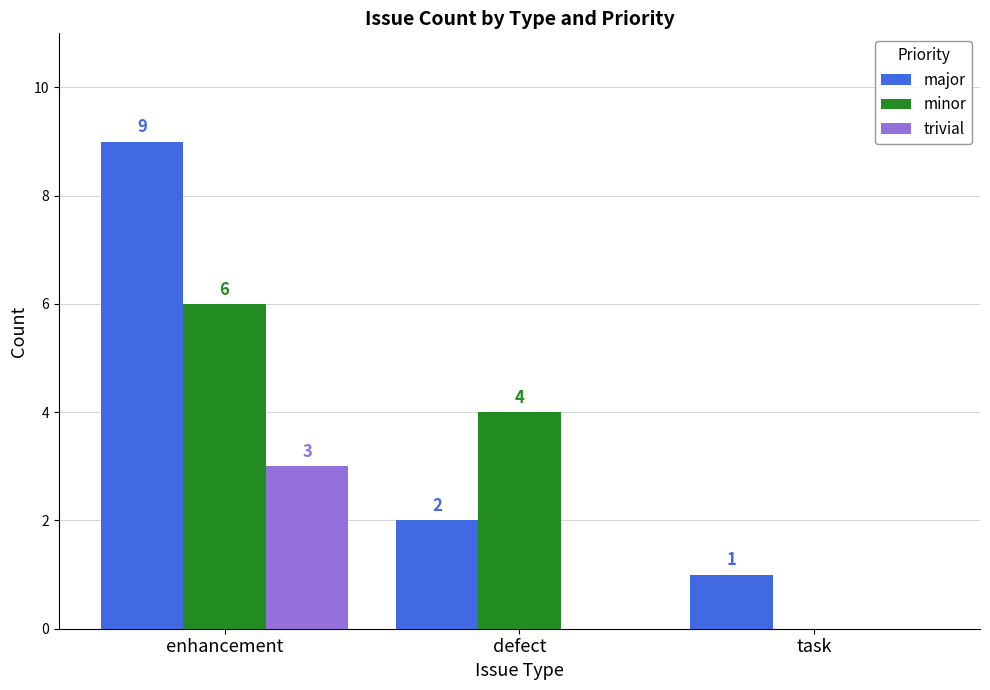

Between enhancement and defect, which series saw the biggest shift?

major